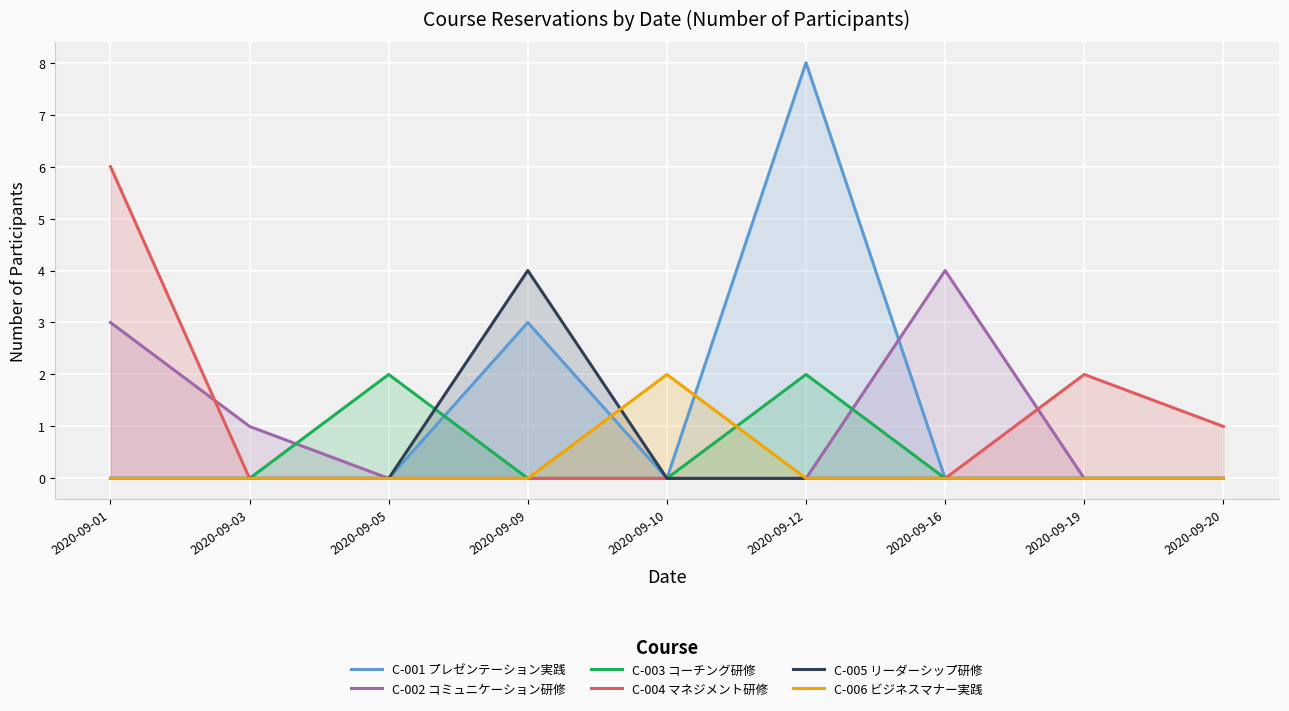

What is the maximum value shown in the chart?

8